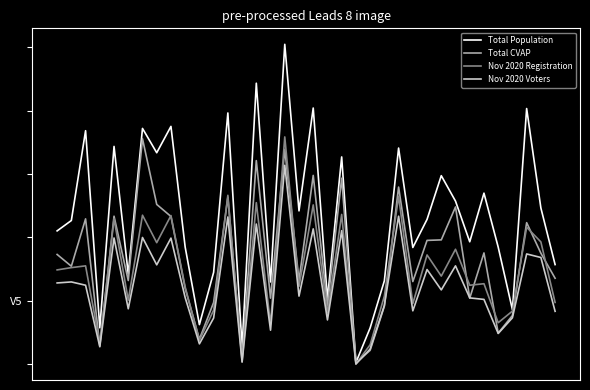

What are all the series names shown in the legend?

Total Population, Total CVAP, Nov 2020 Registration, Nov 2020 Voters